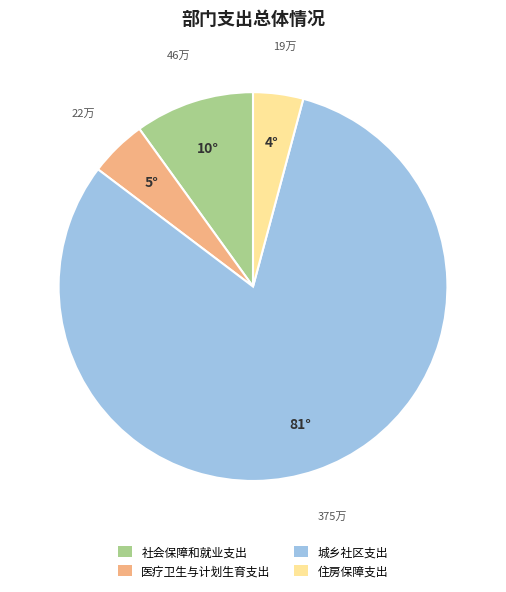

Which category has the smallest portion of the pie?

住房保障支出